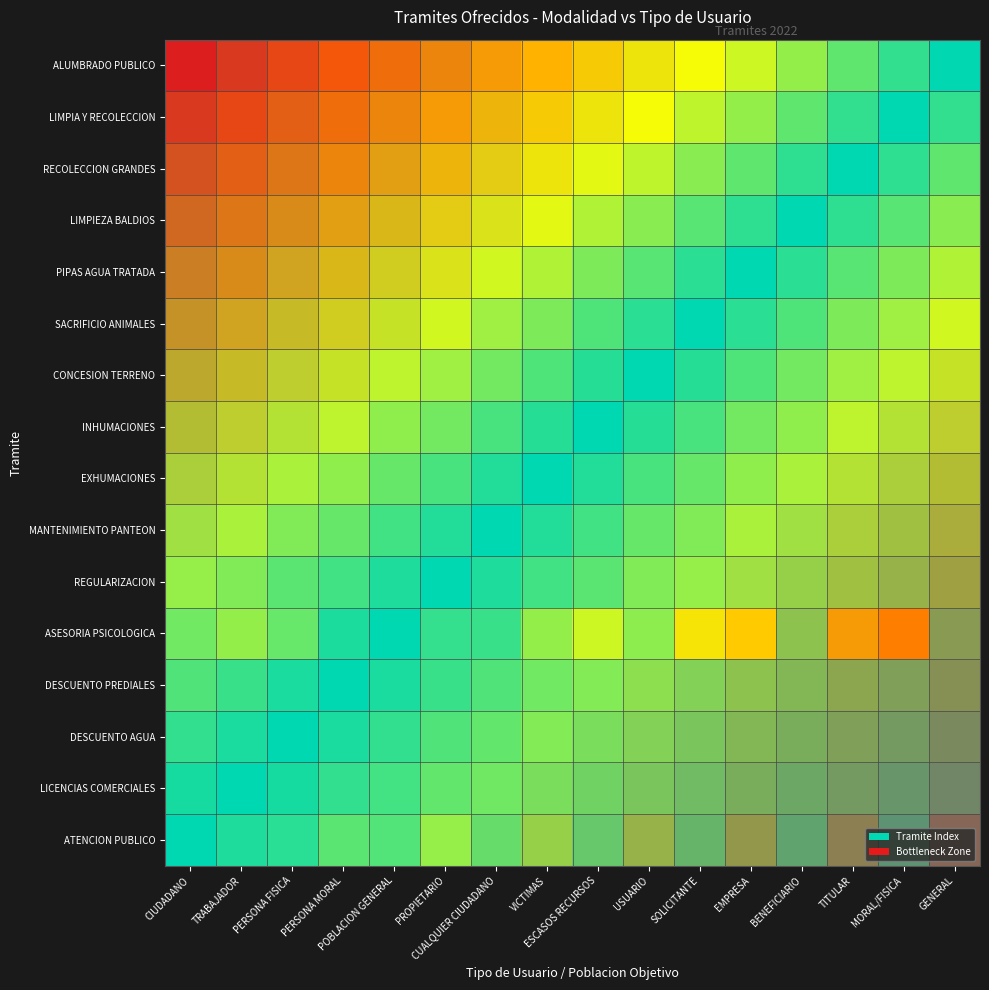

Which series has the largest range (max minus min)?

ASESORIA PSICOLOGICA